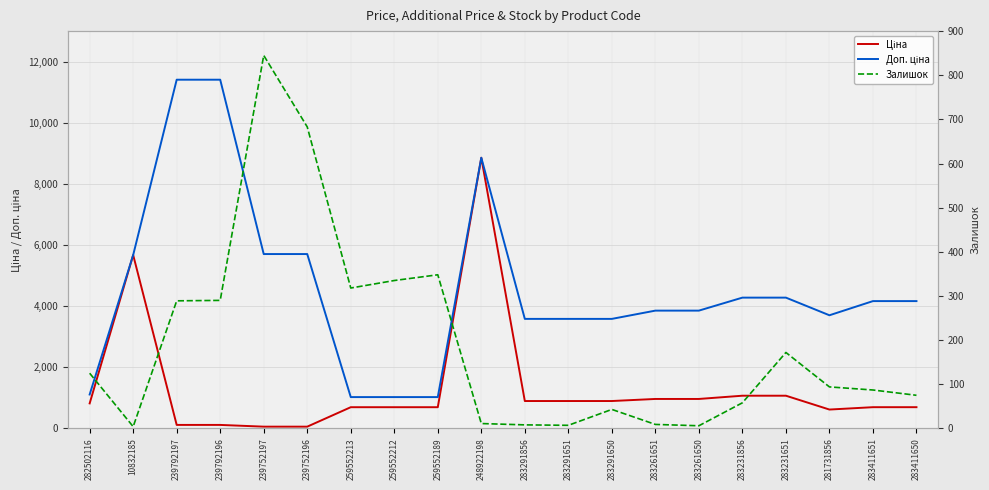

What is the average value of the Ціна series?

1326.6